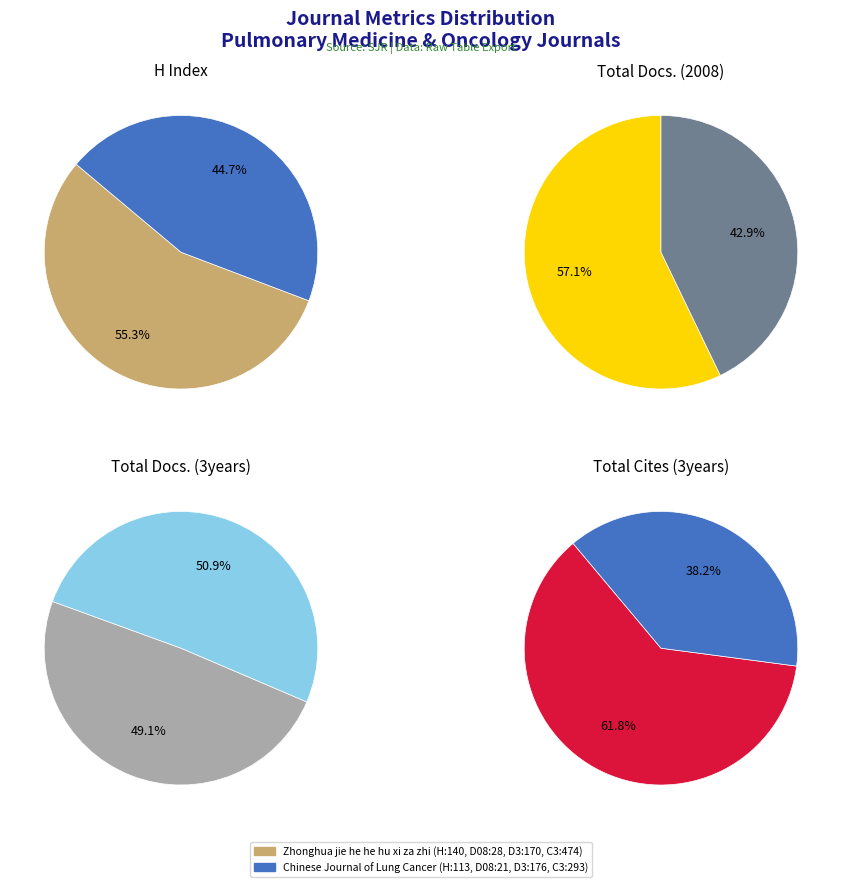

What is the total percentage of Zhonghua jie he he hu xi za zhi and Chinese Journal of Lung Cancer?

100.0%